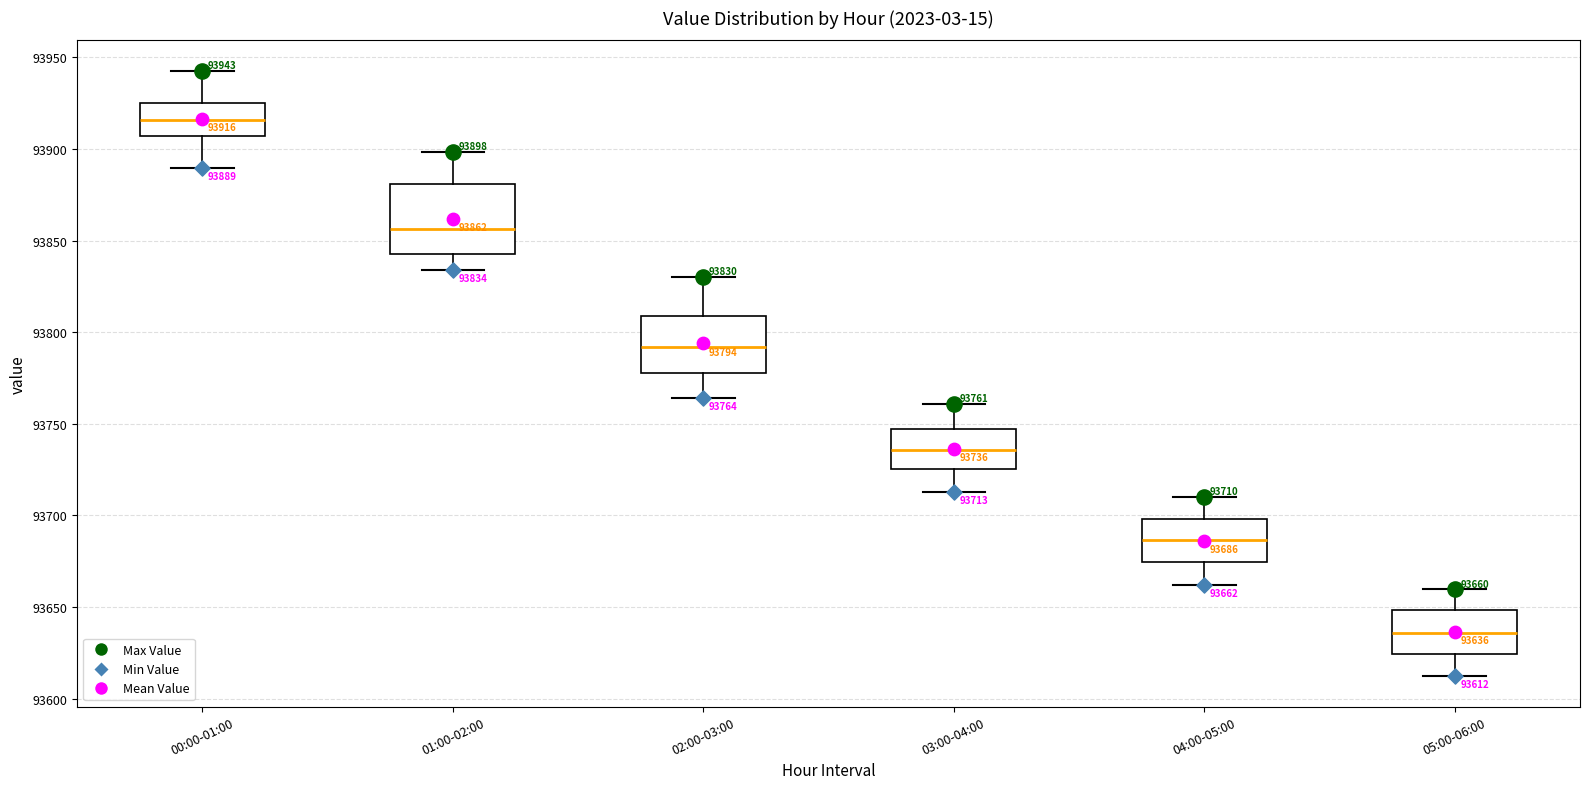

Which box is the tallest, from its lower edge to its upper edge?

01:00-02:00